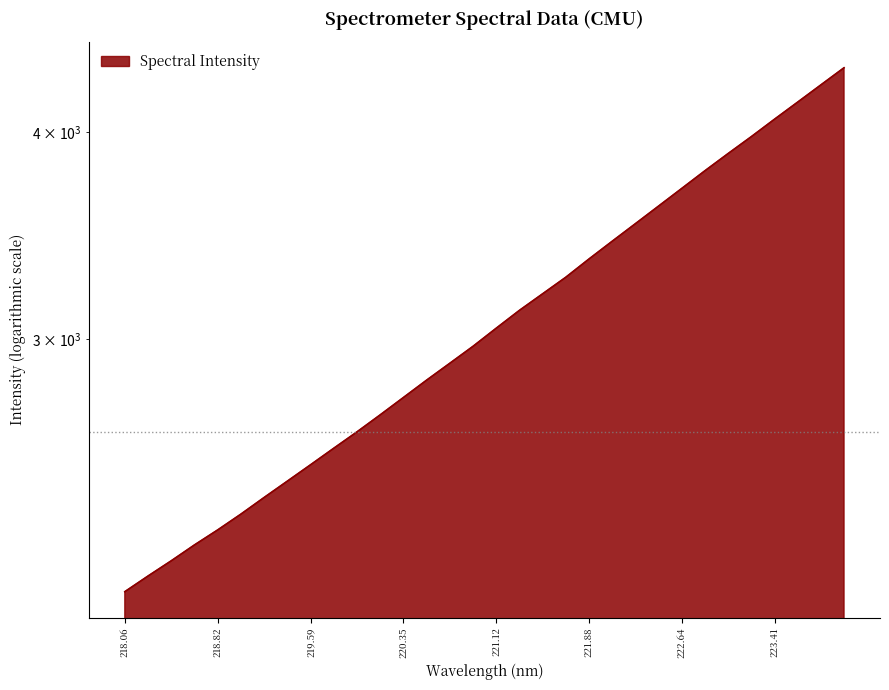

At which label is the value closest to 3244?

221.6902